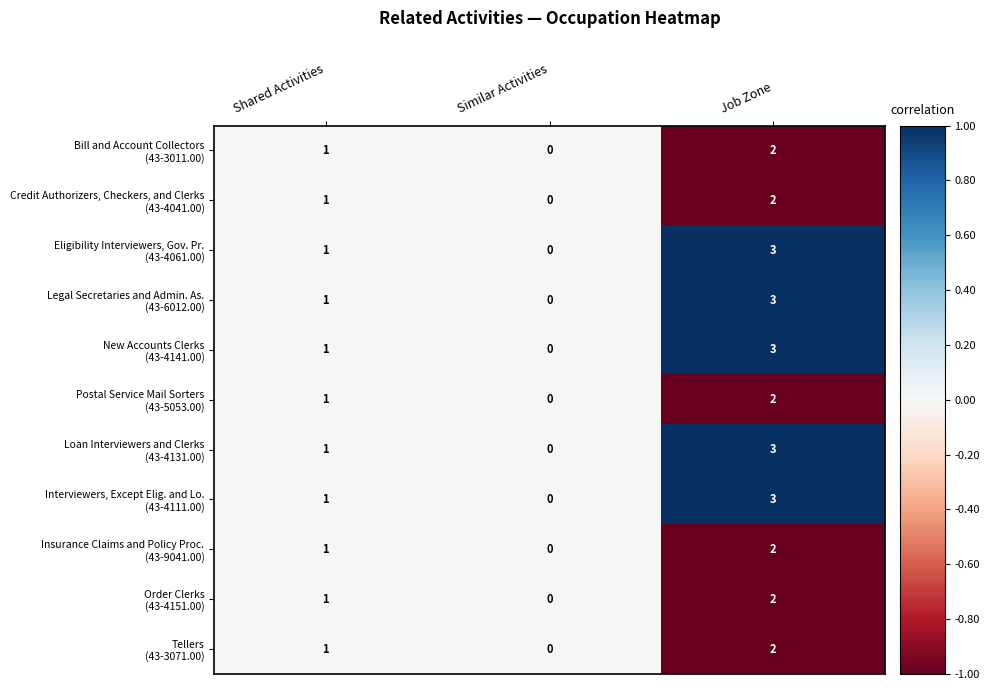

Which label corresponds to the smallest value in the chart?

Similar Activities